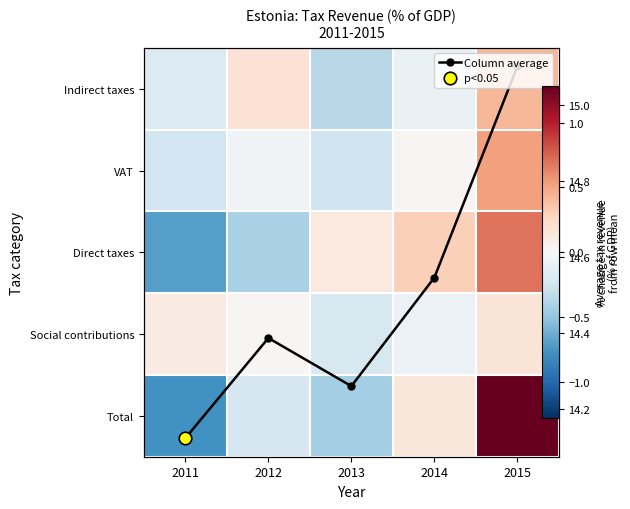

Rank the series at 2012 from highest to lowest value.

Column average, Indirect taxes, Social contributions, VAT, Total, Direct taxes